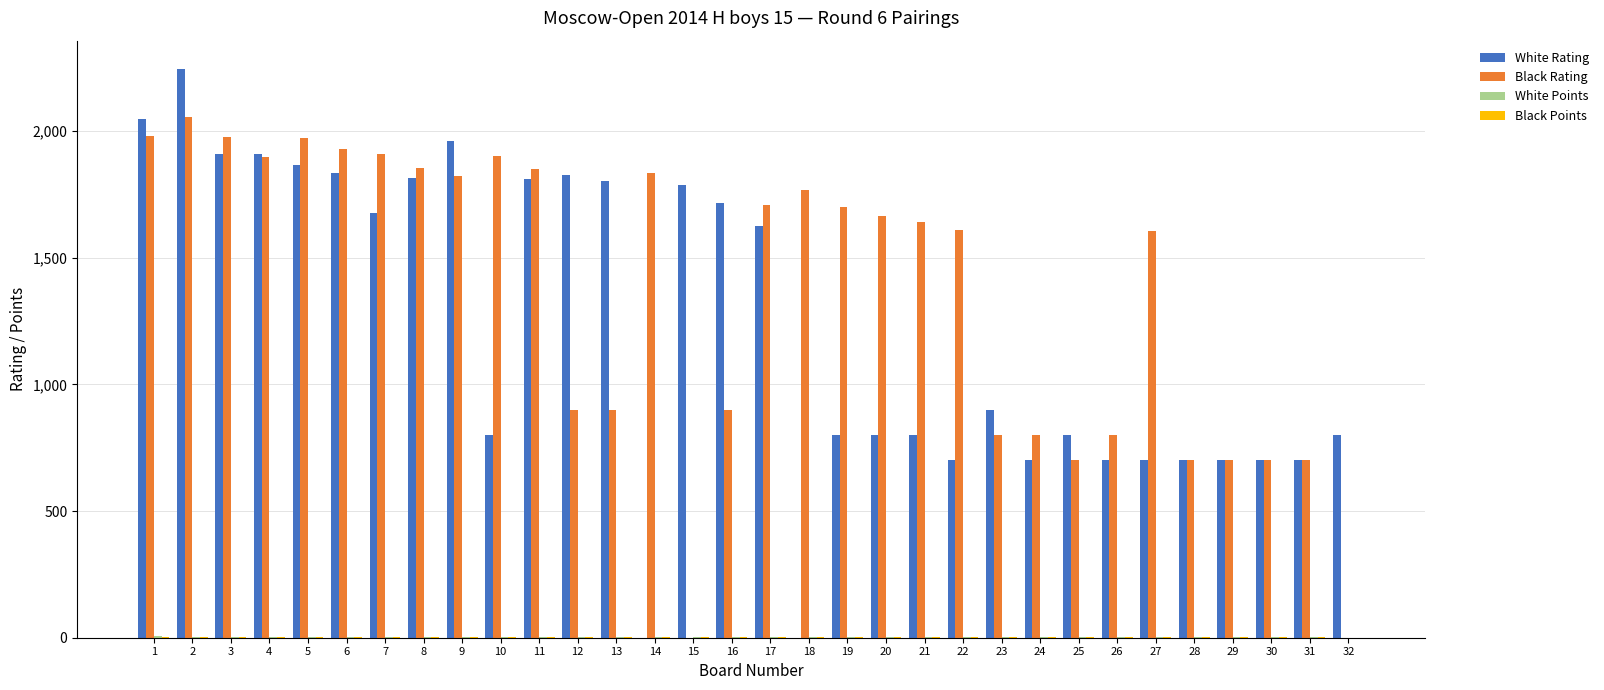

Which series has the largest total across all categories?

Black Rating